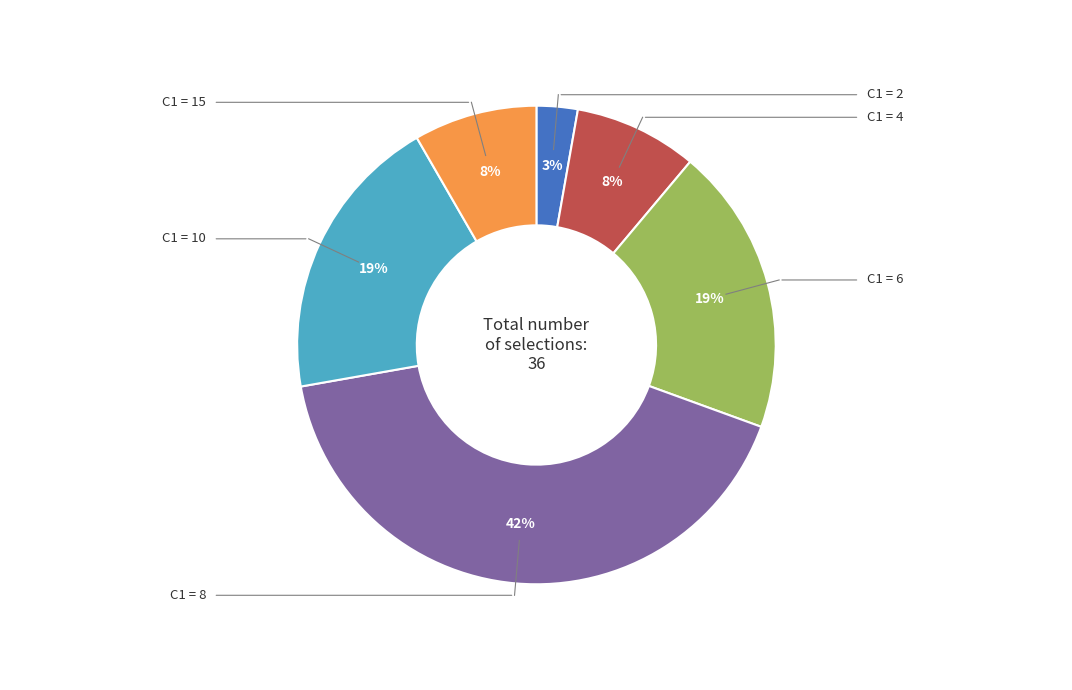

Does any single category account for the majority?

No